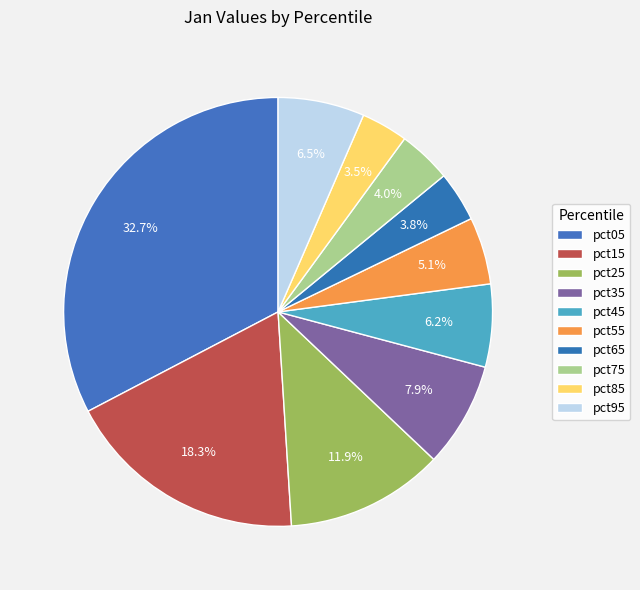

What percentage is the pct65 slice, to the nearest percent?

4%